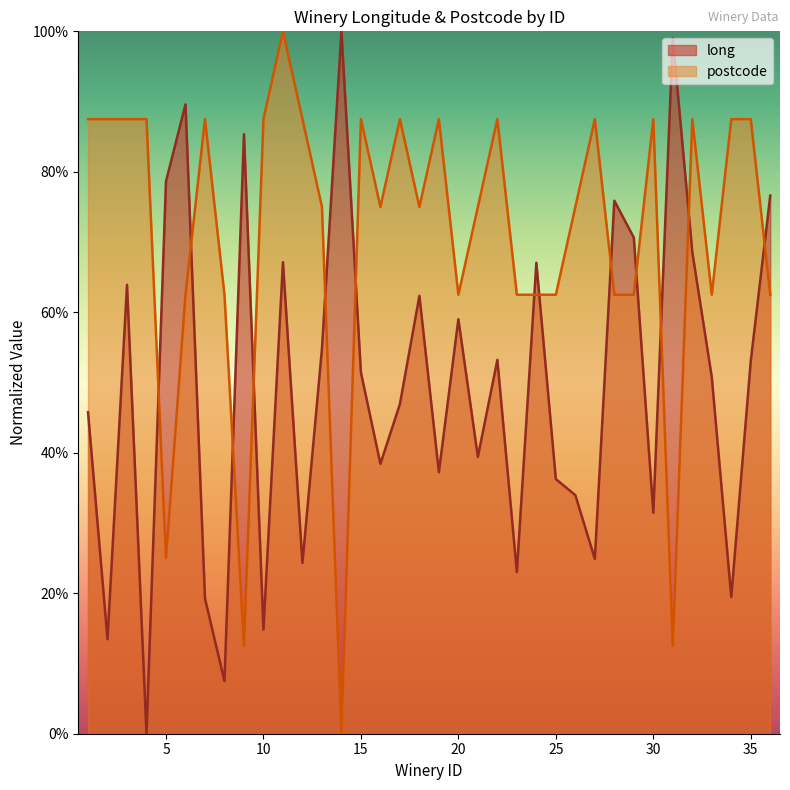

Which series changed the most between 4 and 17?

long